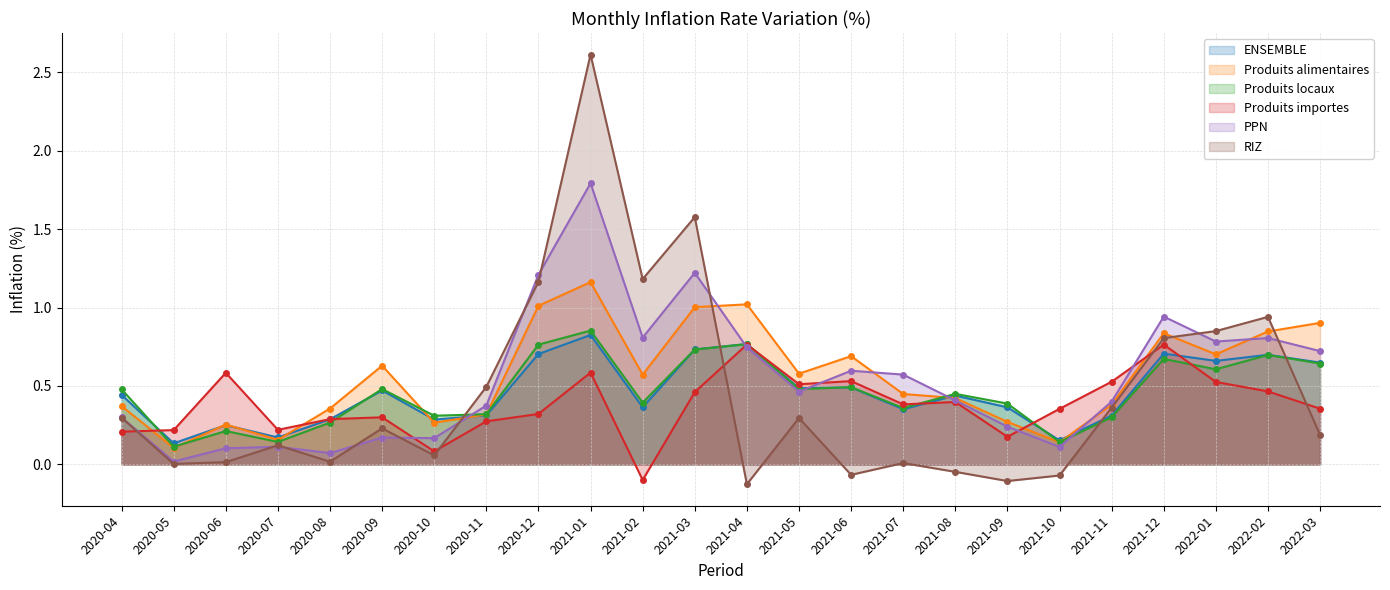

True or false: RIZ has more than 1 interior local peaks.

True